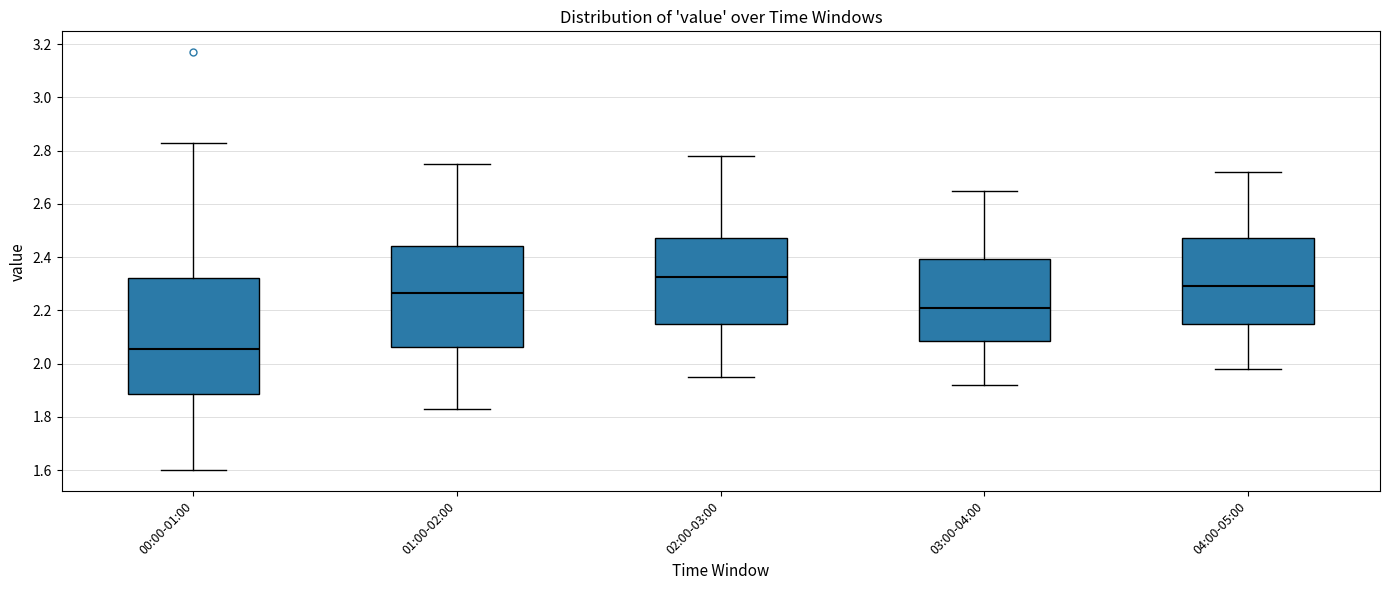

Which box's median line is the lowest?

00:00-01:00